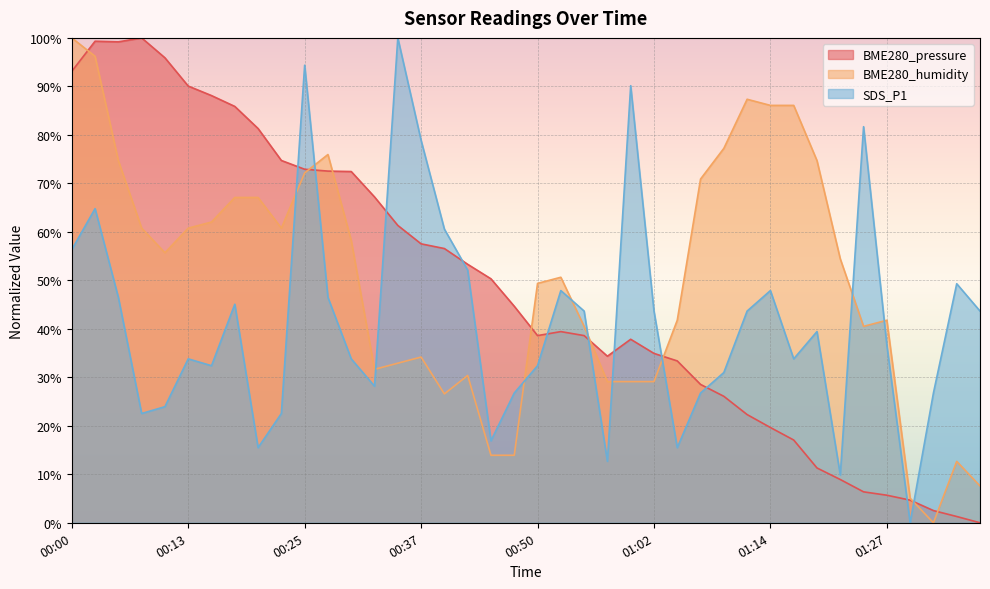

Reading left to right, extract all data points from this chart.

BME280_pressure: 00:00=93.1	00:03=99.3	00:05=99.2	00:08=100.0	00:10=95.9	00:13=90.1	00:15=88.1	00:17=85.9	00:20=81.3	00:22=74.7	00:25=72.9	00:27=72.5	00:30=72.4	00:32=67.2	00:35=61.3	00:37=57.5	00:40=56.6	00:42=53.3	00:45=50.3	00:47=44.7	00:50=38.6	00:52=39.4	00:55=38.6	00:57=34.3	01:00=37.8	01:02=34.9	01:04=33.4	01:07=28.5	01:09=26.1	01:12=22.3	01:14=19.6	01:17=17.1	01:19=11.3	01:22=8.9	01:24=6.4	01:27=5.7	01:29=4.7	01:32=2.5	01:34=1.3	01:37=0.0
BME280_humidity: 00:00=100.0	00:03=96.2	00:05=74.7	00:08=60.8	00:10=55.7	00:13=60.8	00:15=62.0	00:17=67.1	00:20=67.1	00:22=60.8	00:25=72.2	00:27=75.9	00:30=58.2	00:32=31.6	00:35=32.9	00:37=34.2	00:40=26.6	00:42=30.4	00:45=13.9	00:47=13.9	00:50=49.4	00:52=50.6	00:55=40.5	00:57=29.1	01:00=29.1	01:02=29.1	01:04=41.8	01:07=70.9	01:09=77.2	01:12=87.3	01:14=86.1	01:17=86.1	01:19=74.7	01:22=54.4	01:24=40.5	01:27=41.8	01:29=5.1	01:32=0.0	01:34=12.7	01:37=7.6
SDS_P1: 00:00=56.3	00:03=64.8	00:05=46.5	00:08=22.5	00:10=23.9	00:13=33.8	00:15=32.4	00:17=45.1	00:20=15.5	00:22=22.5	00:25=94.4	00:27=46.5	00:30=33.8	00:32=28.2	00:35=100.0	00:37=78.9	00:40=60.6	00:42=52.1	00:45=16.9	00:47=26.8	00:50=32.4	00:52=47.9	00:55=43.7	00:57=12.7	01:00=90.1	01:02=43.7	01:04=15.5	01:07=26.8	01:09=31.0	01:12=43.7	01:14=47.9	01:17=33.8	01:19=39.4	01:22=9.9	01:24=81.7	01:27=36.6	01:29=0.0	01:32=26.8	01:34=49.3	01:37=43.7